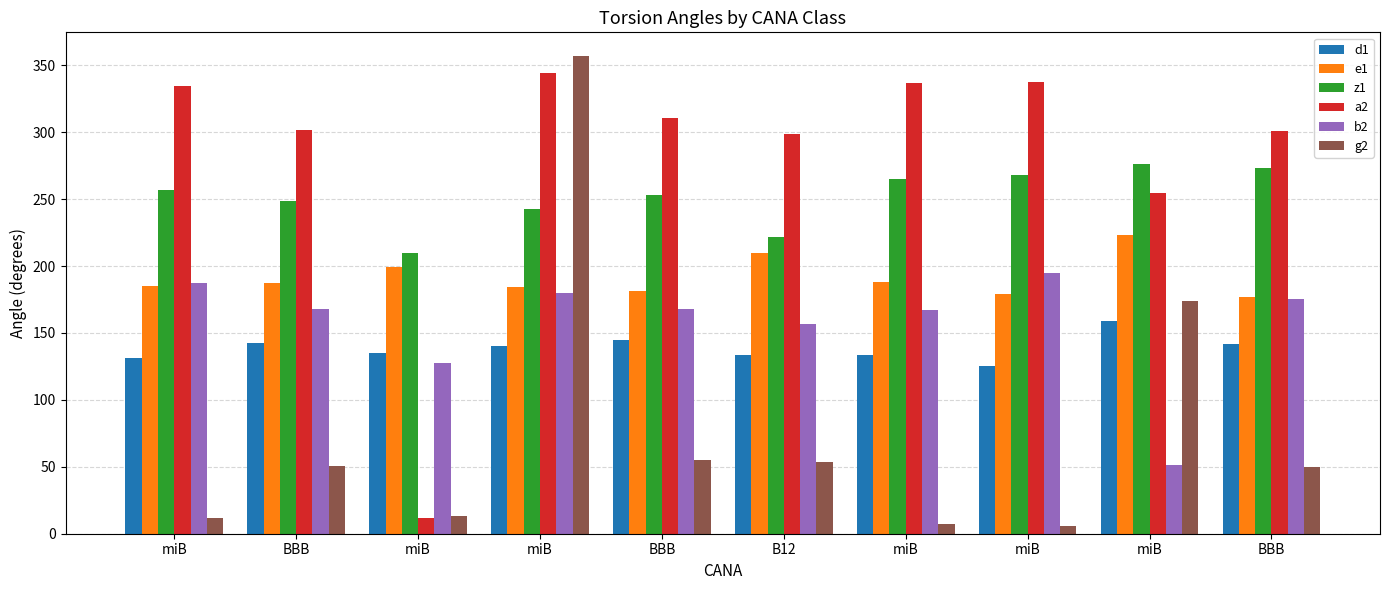

How many values in the e1 series exceed 187?

5